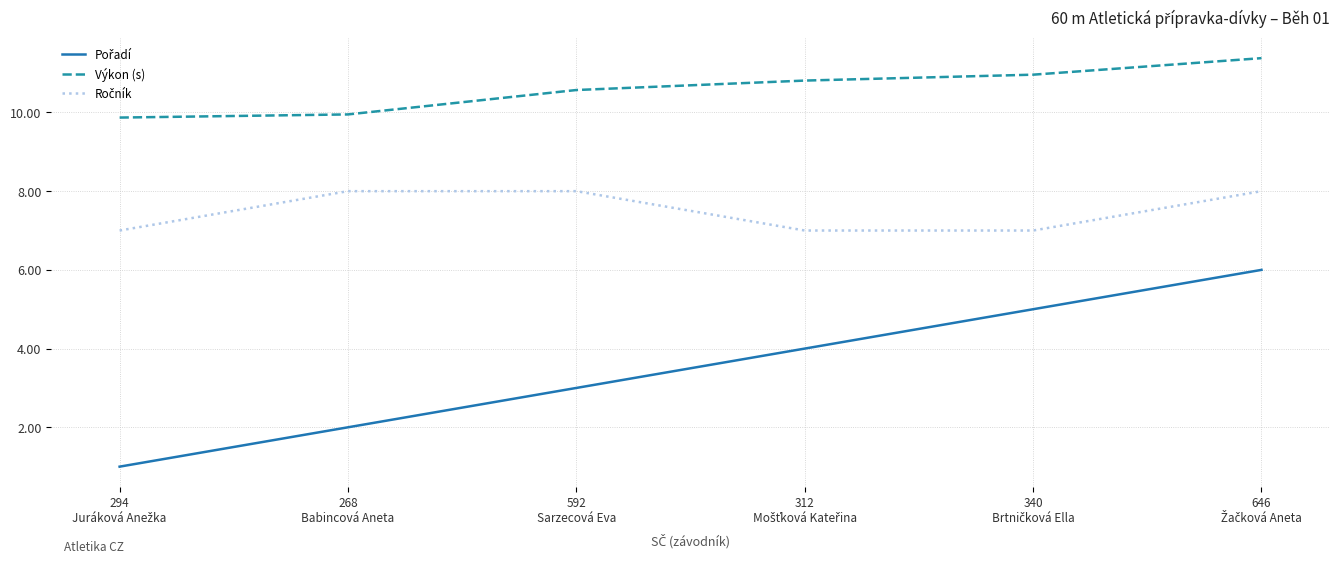

What is the minimum value shown in the chart?

1.0